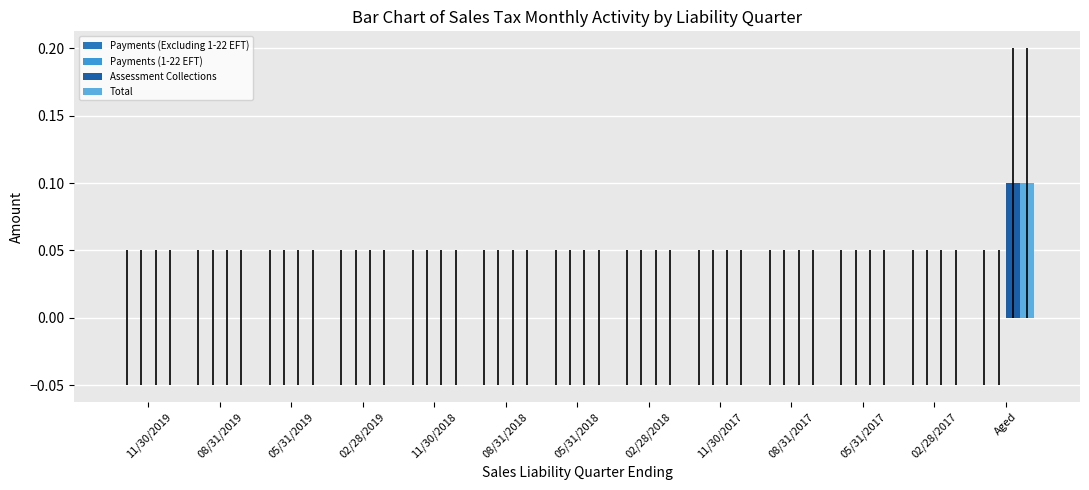

Count the number of categories in the chart.

13